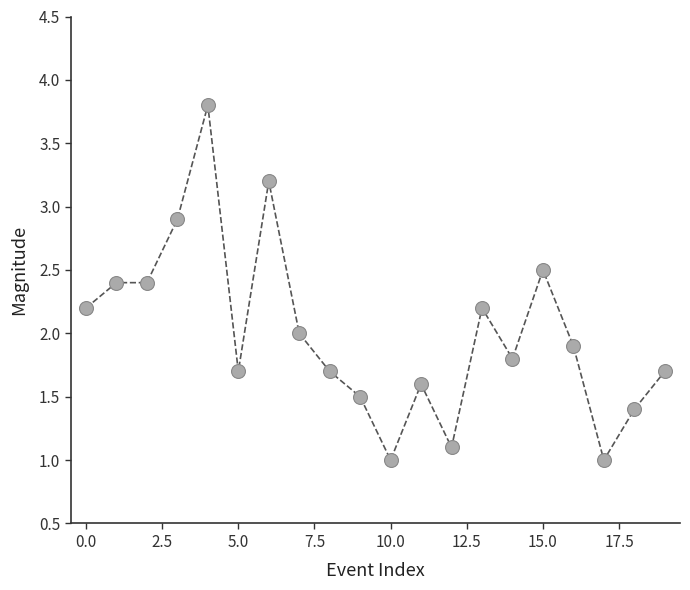

What is the value of the 2nd point from the left?

2.4